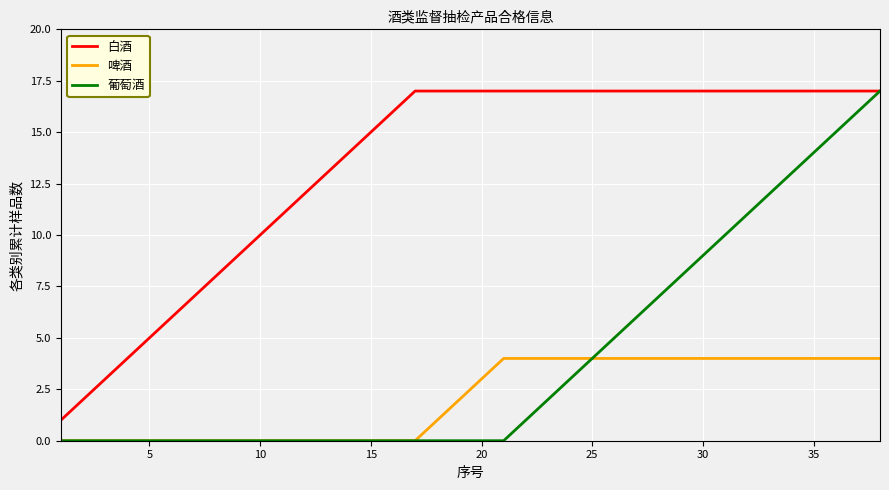

Which series has the largest total across all categories?

白酒